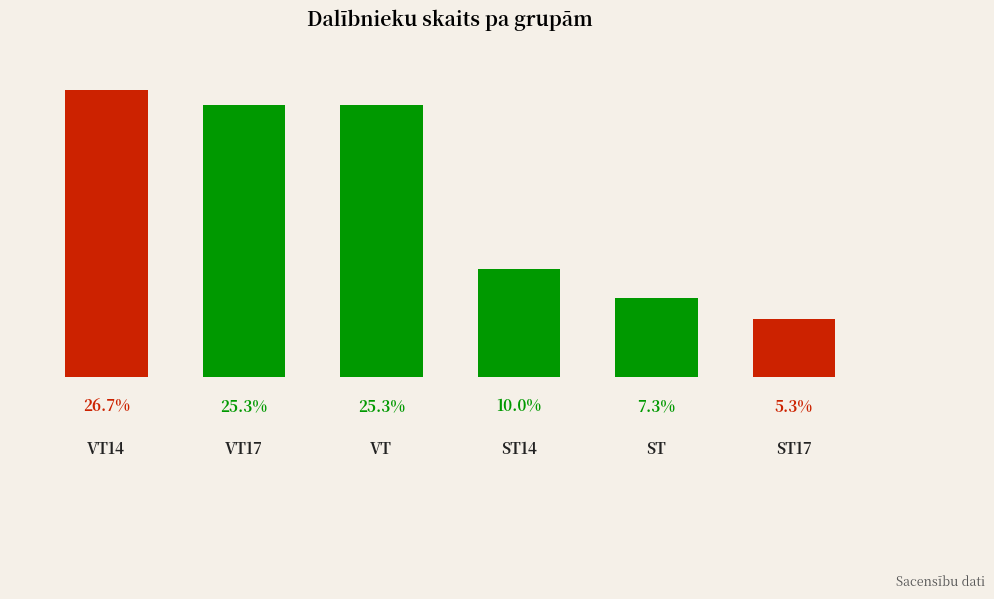

How many bars are there in total?

6